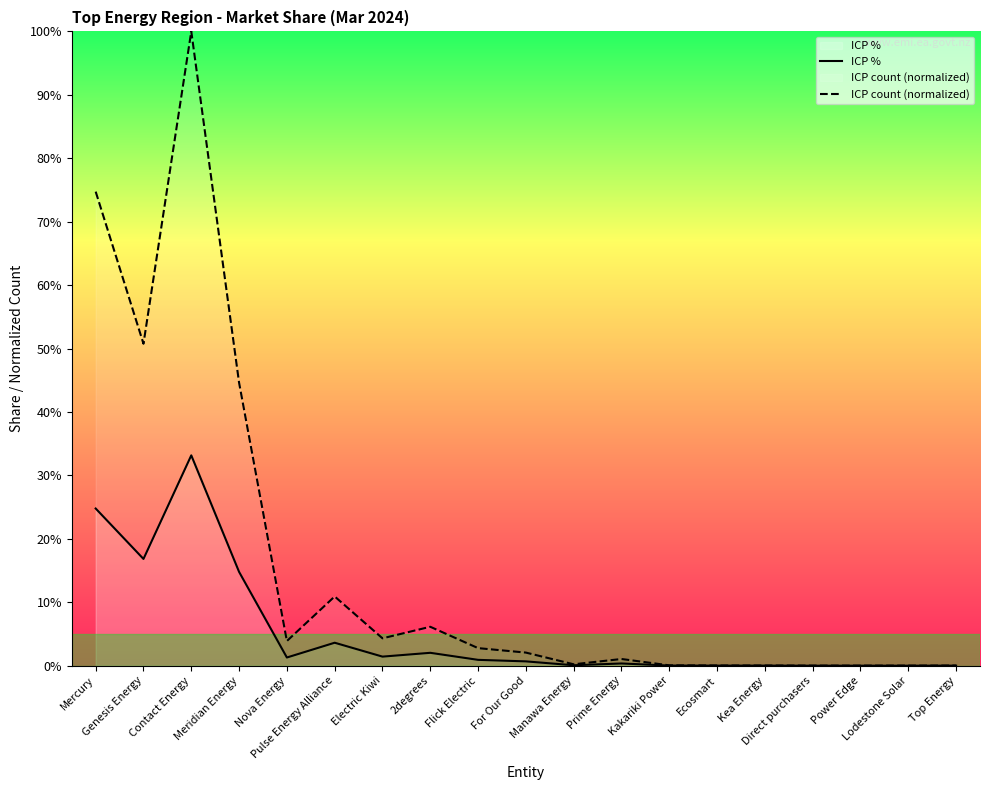

Which series has the largest range (max minus min)?

ICP count (normalized)